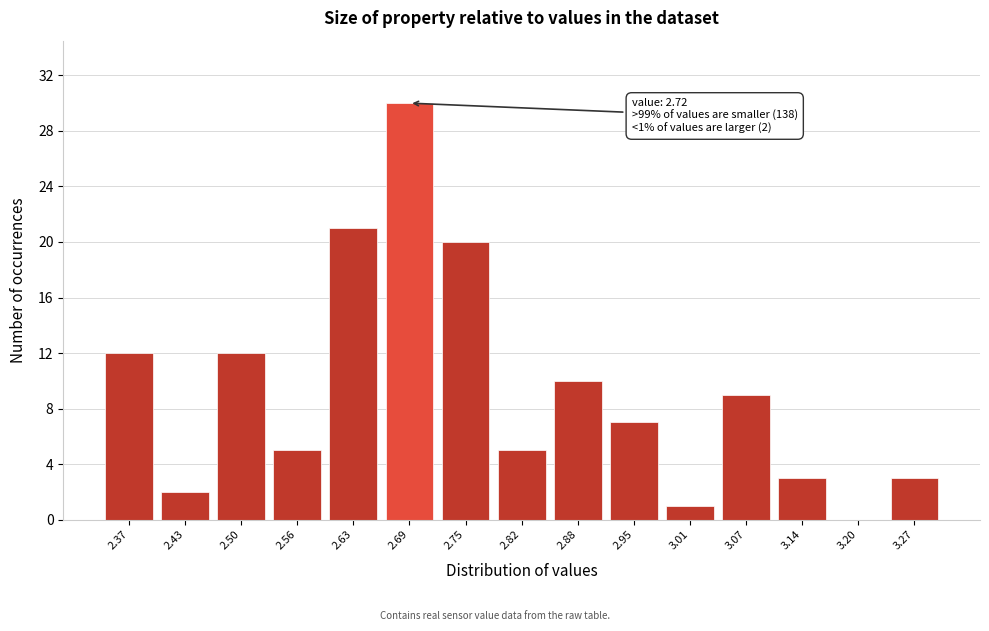

Reading right to left, list all the values displayed in this chart.

3.27=3	3.20=0	3.14=3	3.07=9	3.01=1	2.95=7	2.88=10	2.82=5	2.75=20	2.69=30	2.63=21	2.56=5	2.50=12	2.43=2	2.37=12